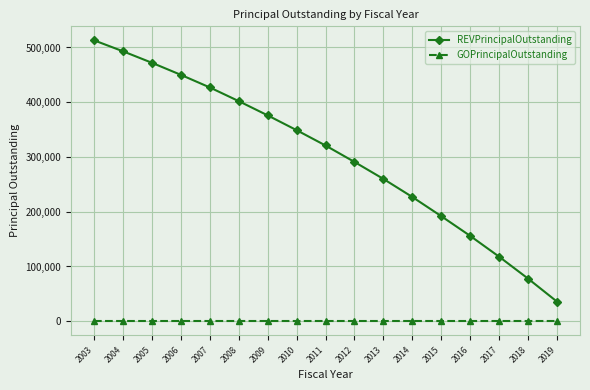

How many lines are shown in the chart?

2